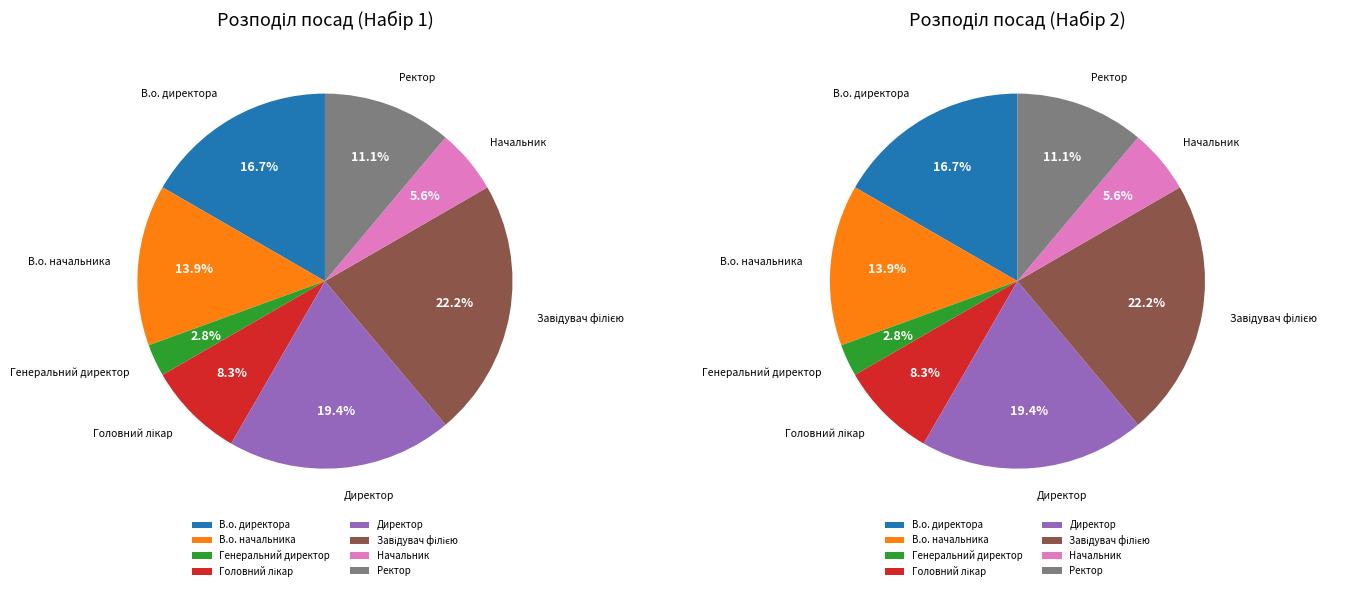

Is there any slice that represents more than half of the pie?

No